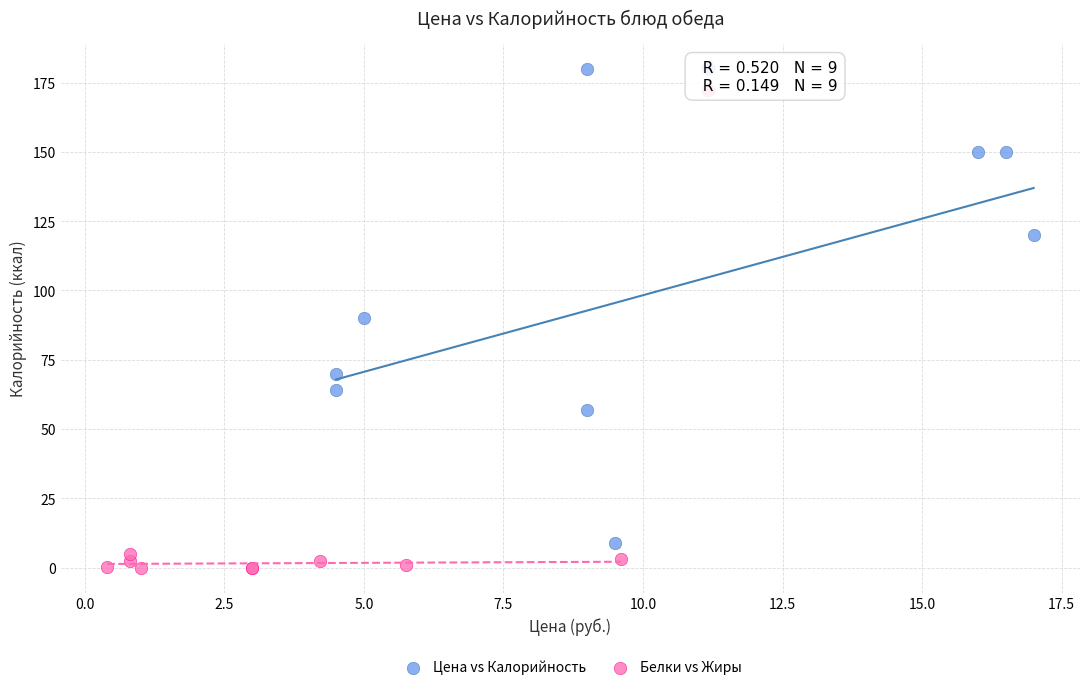

Which series has the widest spread of Y values?

Цена vs Калорийность